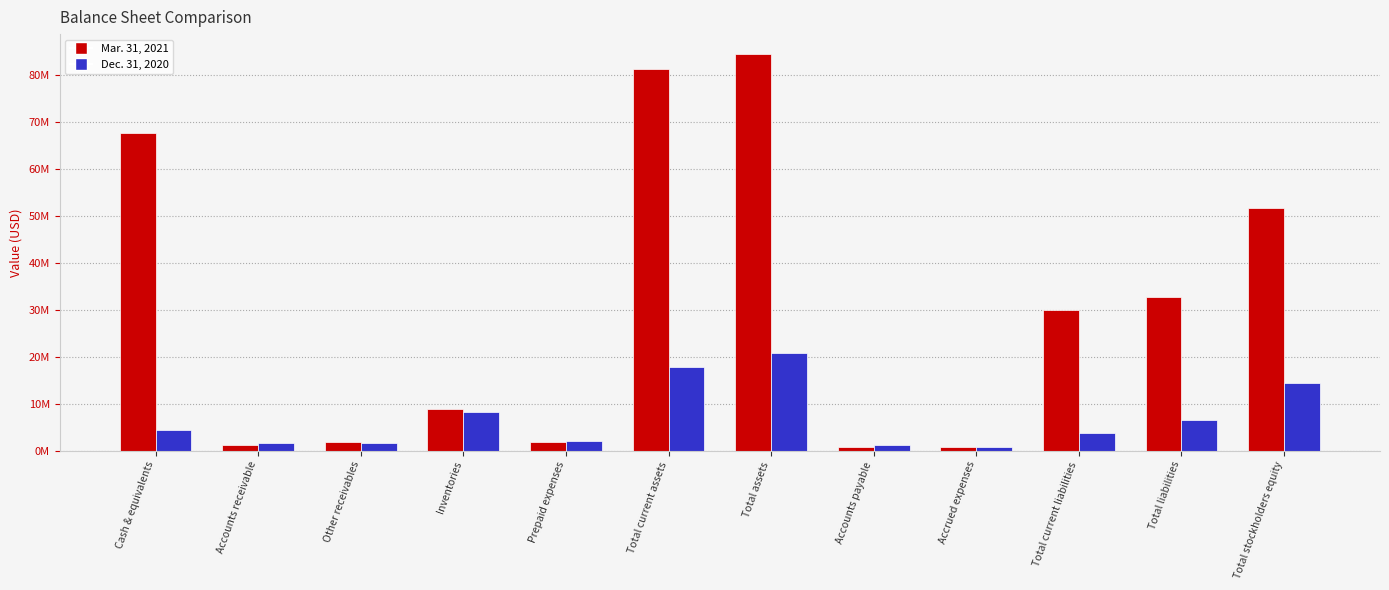

What is the difference between the Mar. 31, 2021 values at Cash & equivalents and Total stockholders equity?

15867171